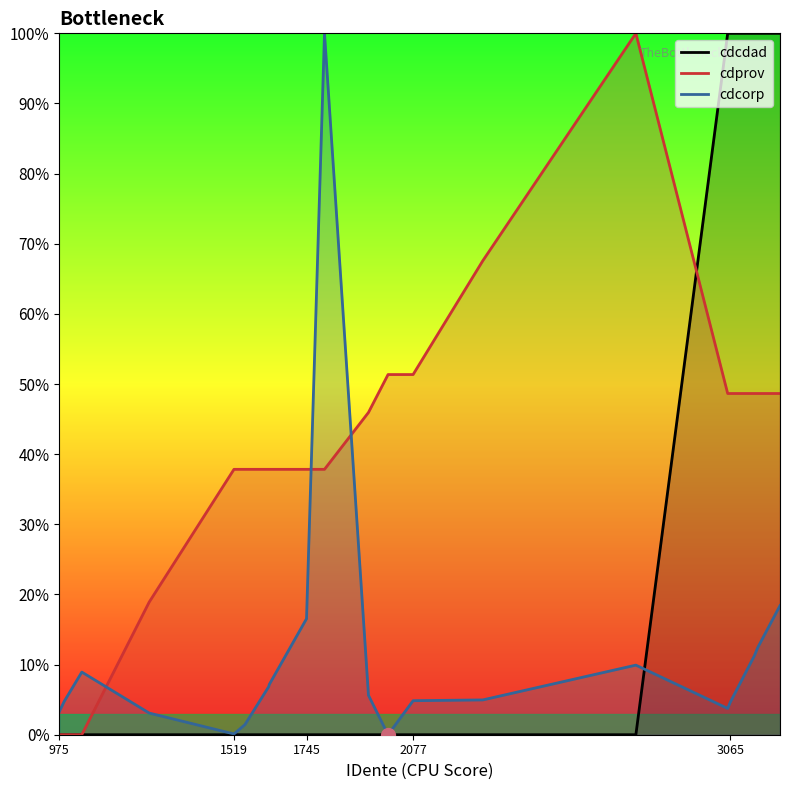

At how many categories does at least one series exceed 33?

16